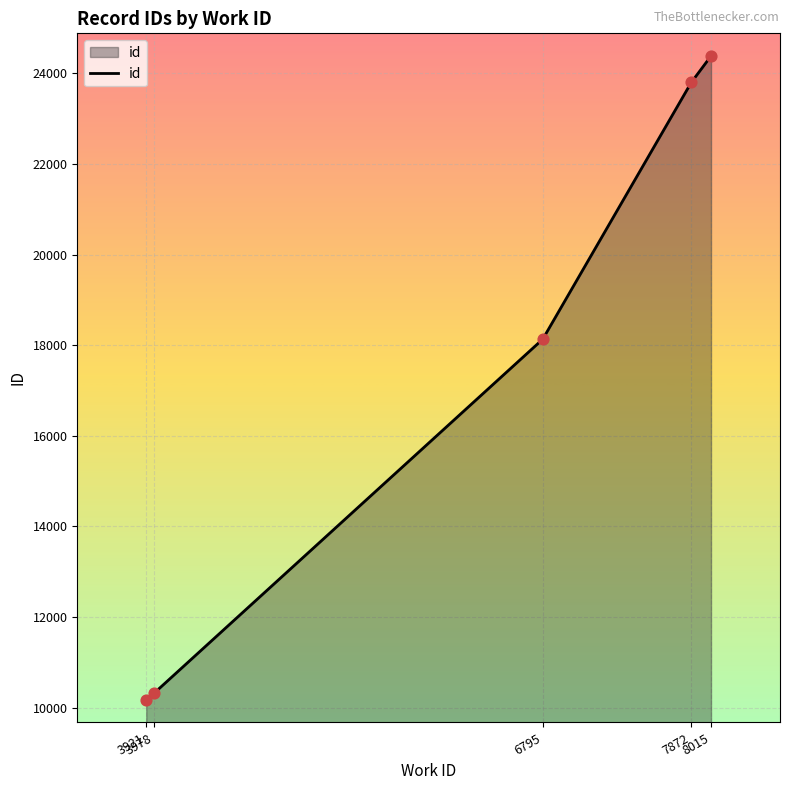

Which has a higher value, 8015 or 3921?

8015